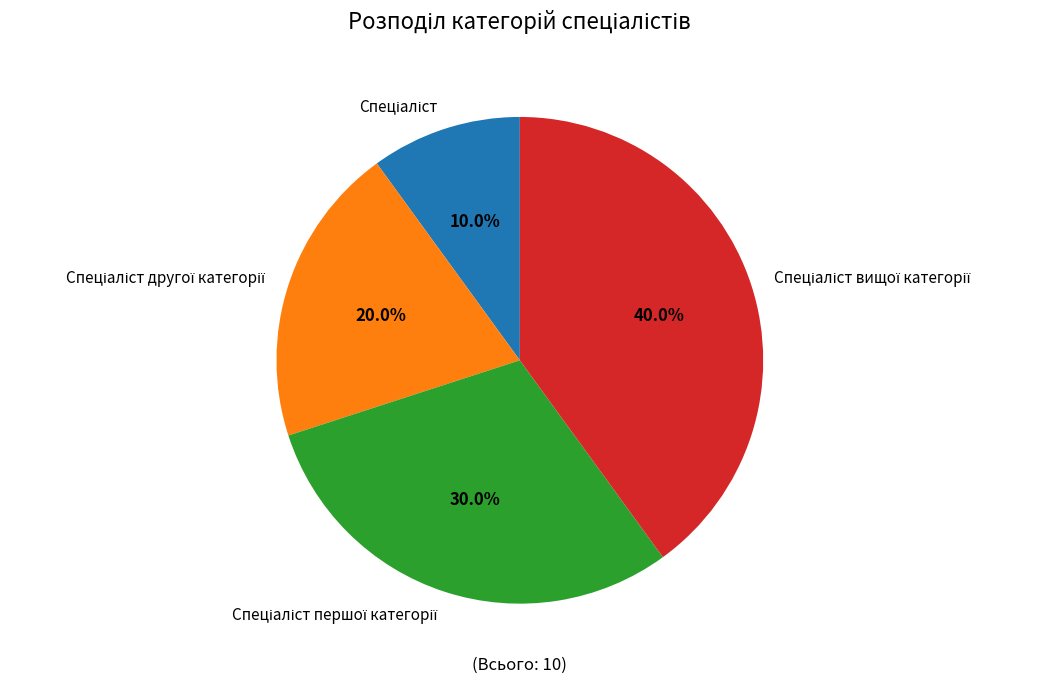

Is there a majority slice in this chart?

No